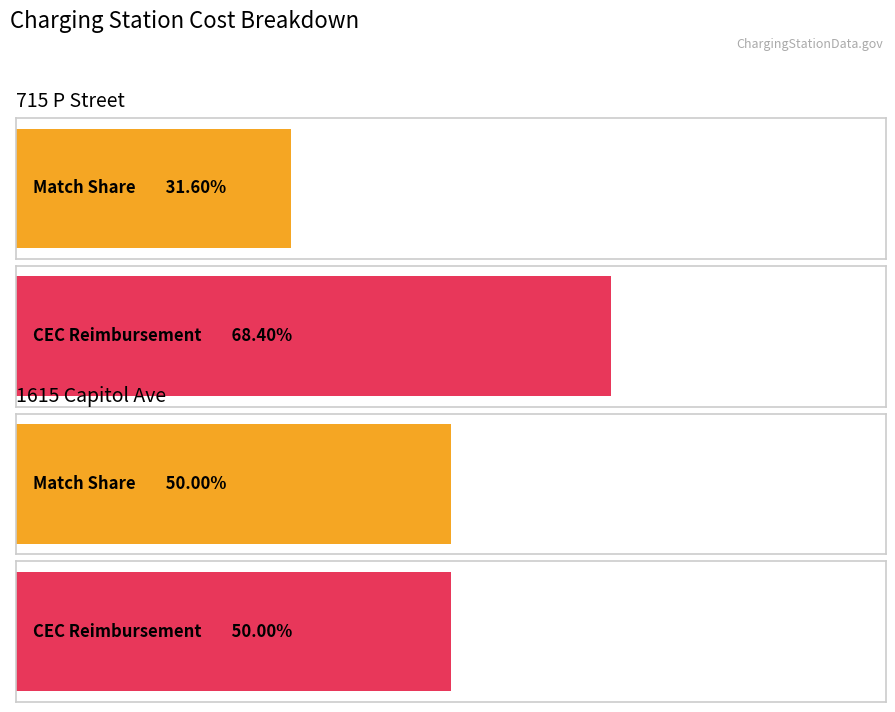

The value of Match Share at 1615 Capitol Ave is 6526. True or false?

False